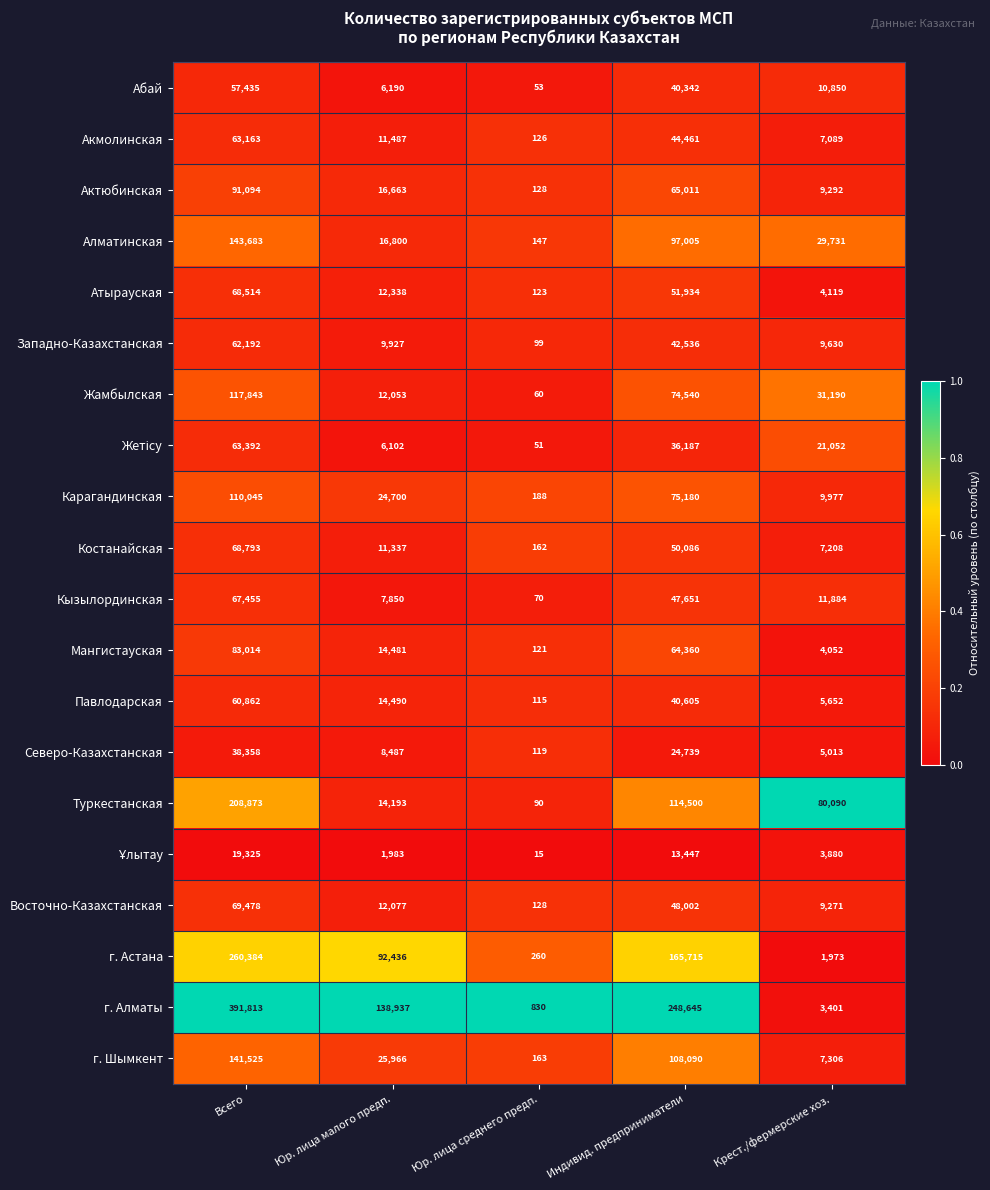

Which series changed the most between Индивид. предприниматели and Крест./фермерские хоз.?

г. Алматы